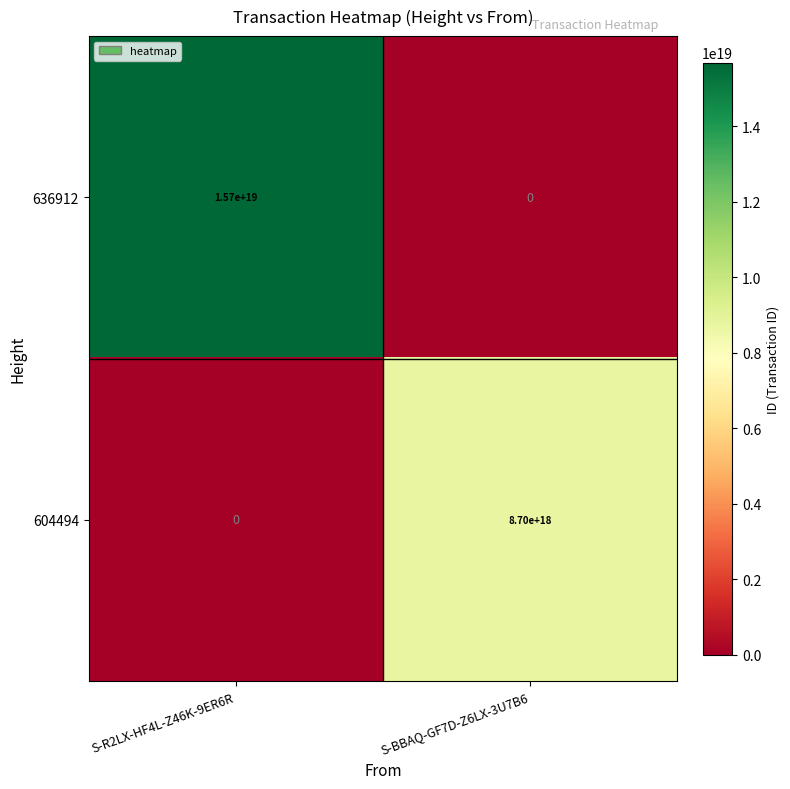

How many series are shown in this chart?

2